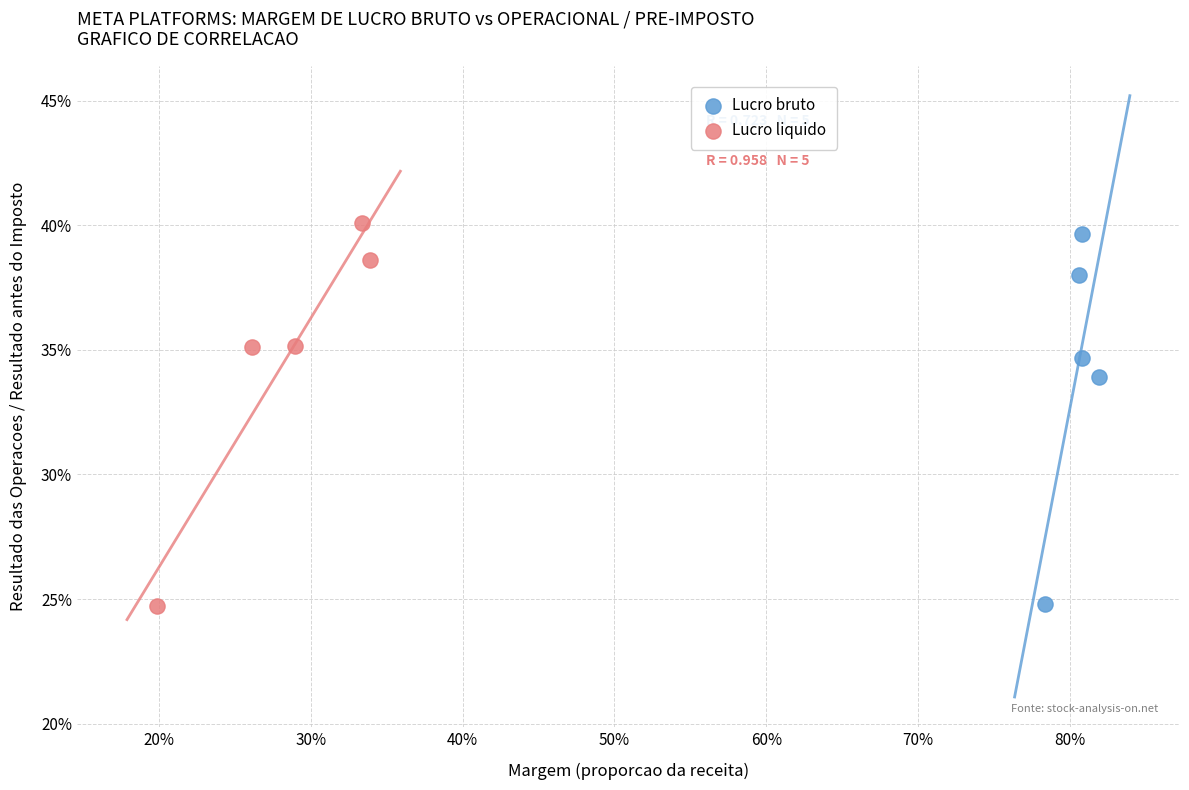

Which series has the widest spread of Y values?

Lucro liquido